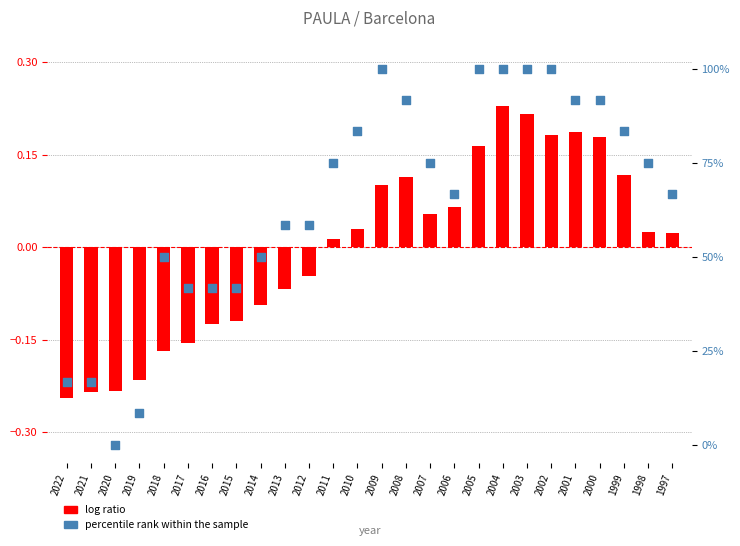

At how many categories does at least one series exceed 57?

17